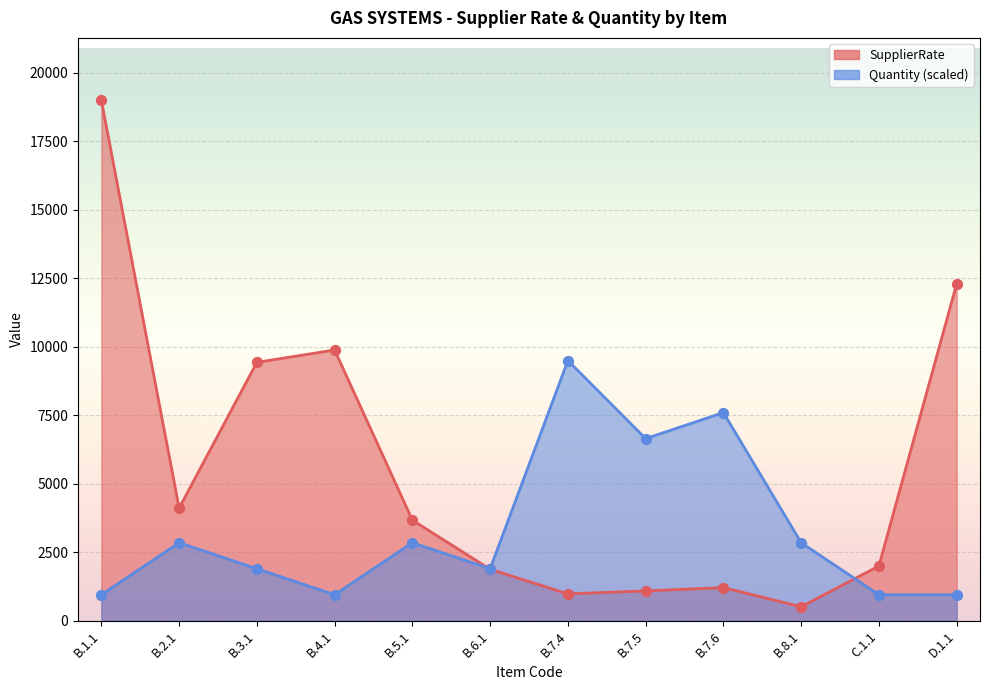

At which category is the sum across all series the highest?

B.1.1